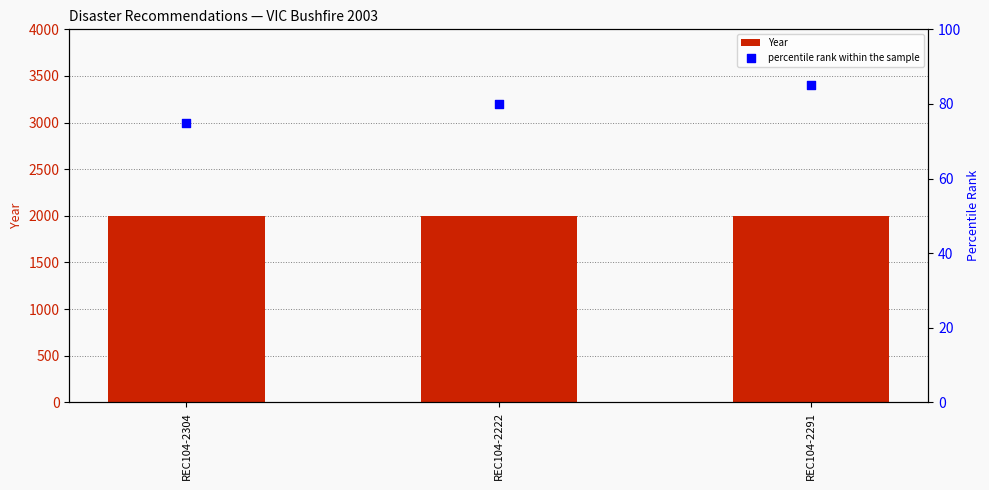

What is the total value across all series at REC104-2291?

2088